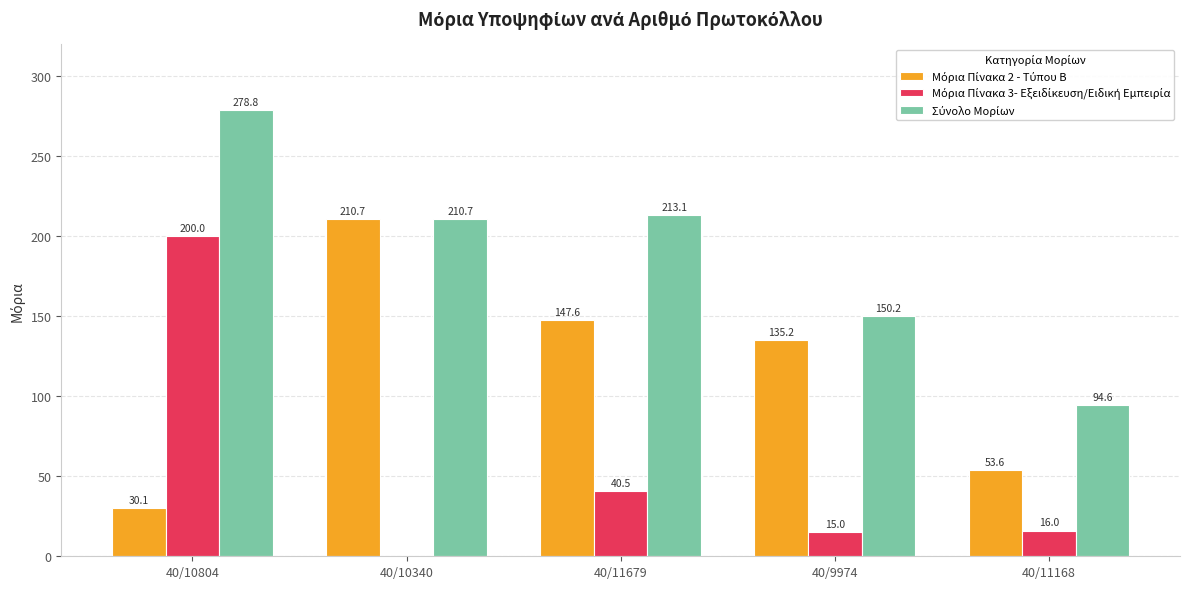

At which category is the sum across all series the highest?

40/10804